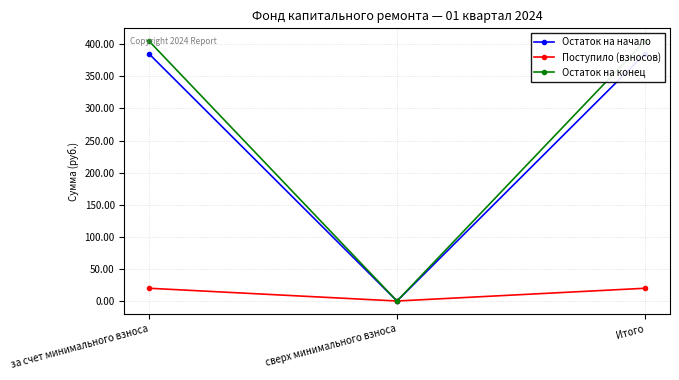

Is it true that Остаток на конец equals 0.0 at сверх минимального взноса?

True